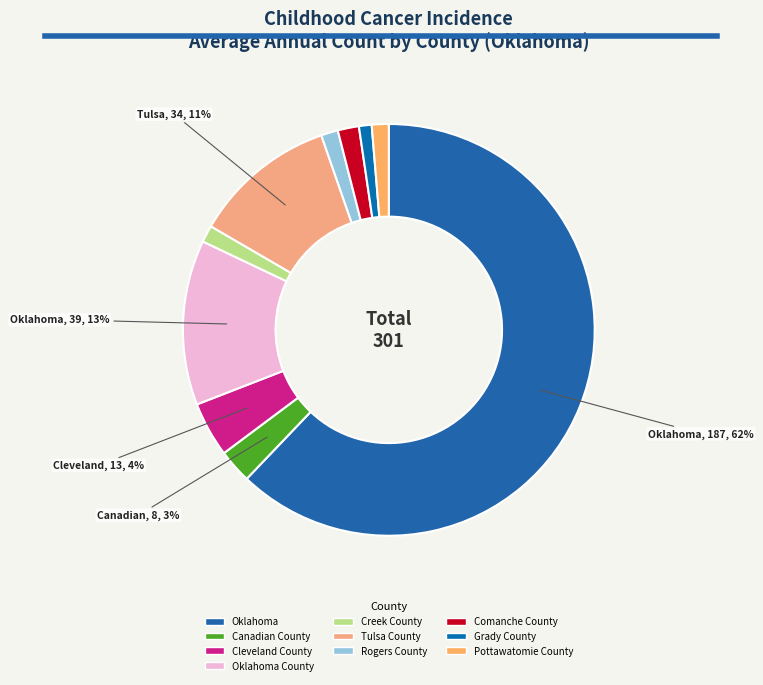

How many segments does this pie chart have?

10